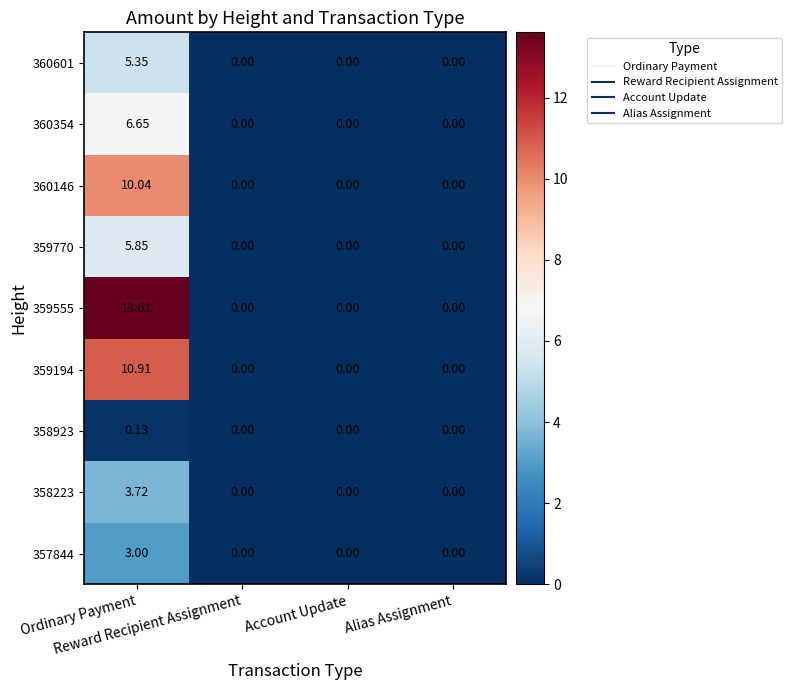

How many data points in 358223 are above 0?

1